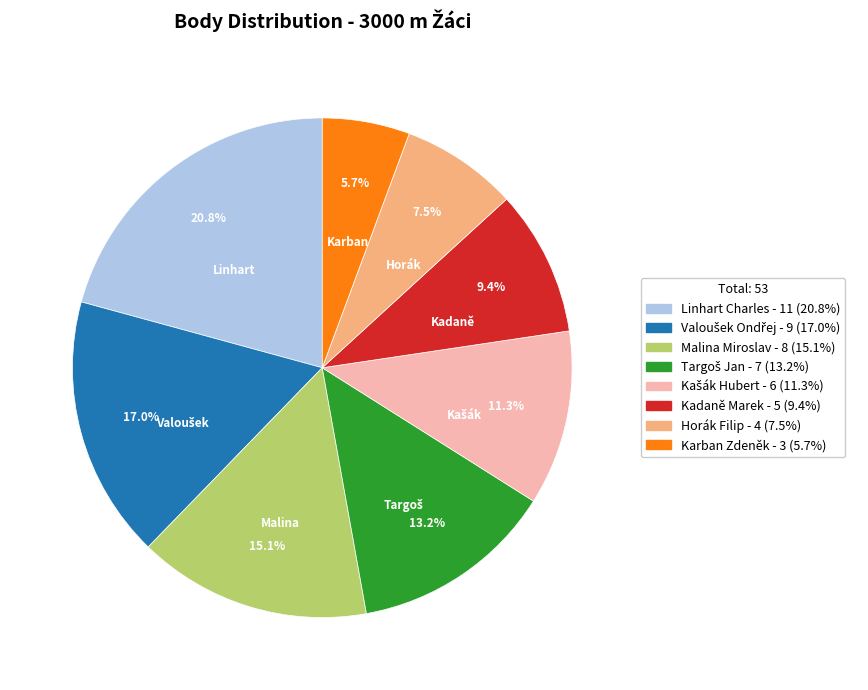

How many slices are in this pie chart?

8